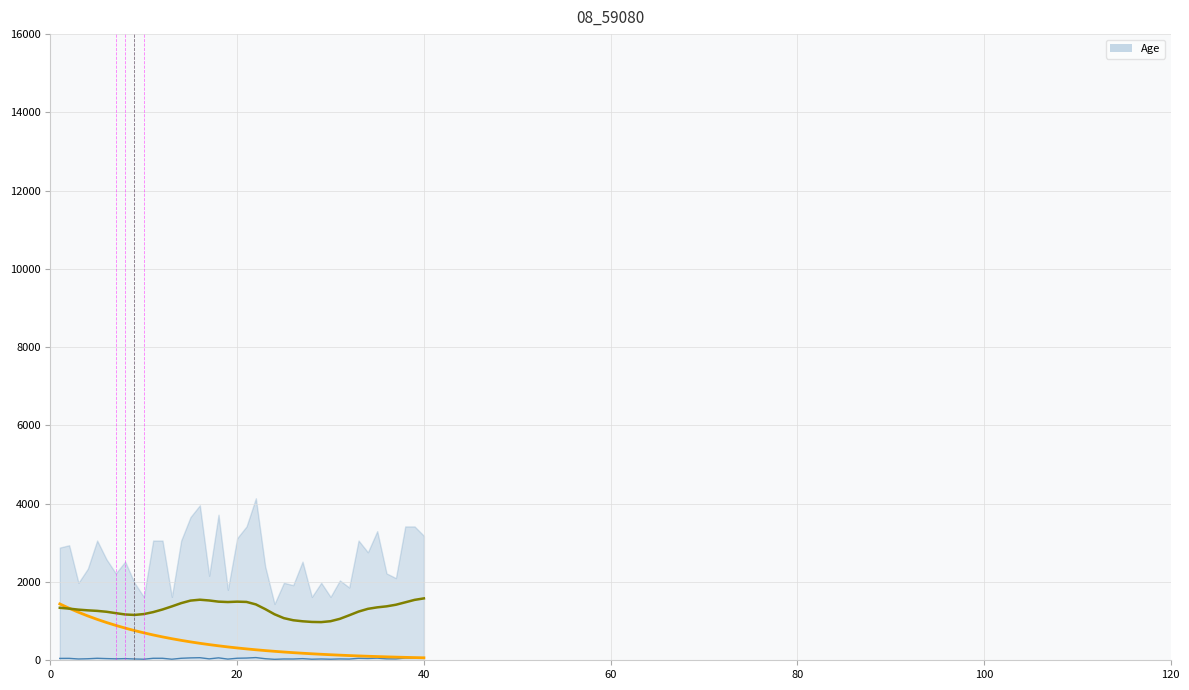

True or false: the data has more than 0 interior local peaks.

True